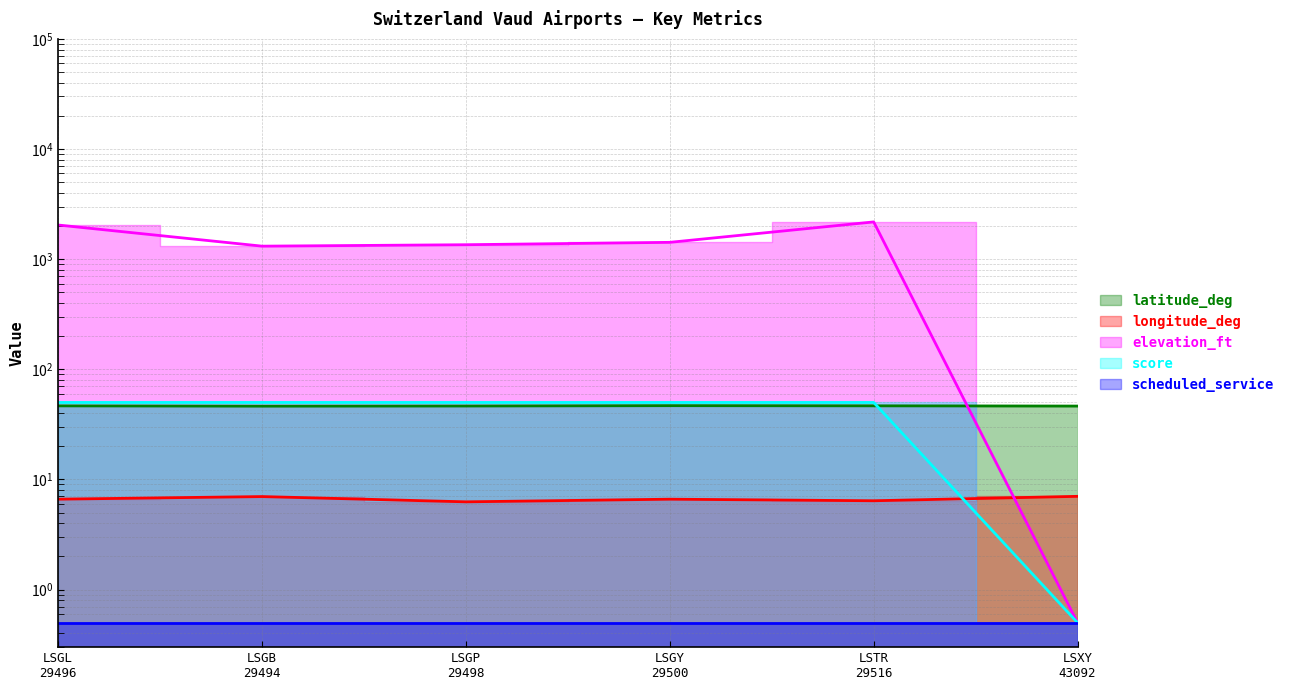

What is the label of the 5th point from the left?

LSTR
29516